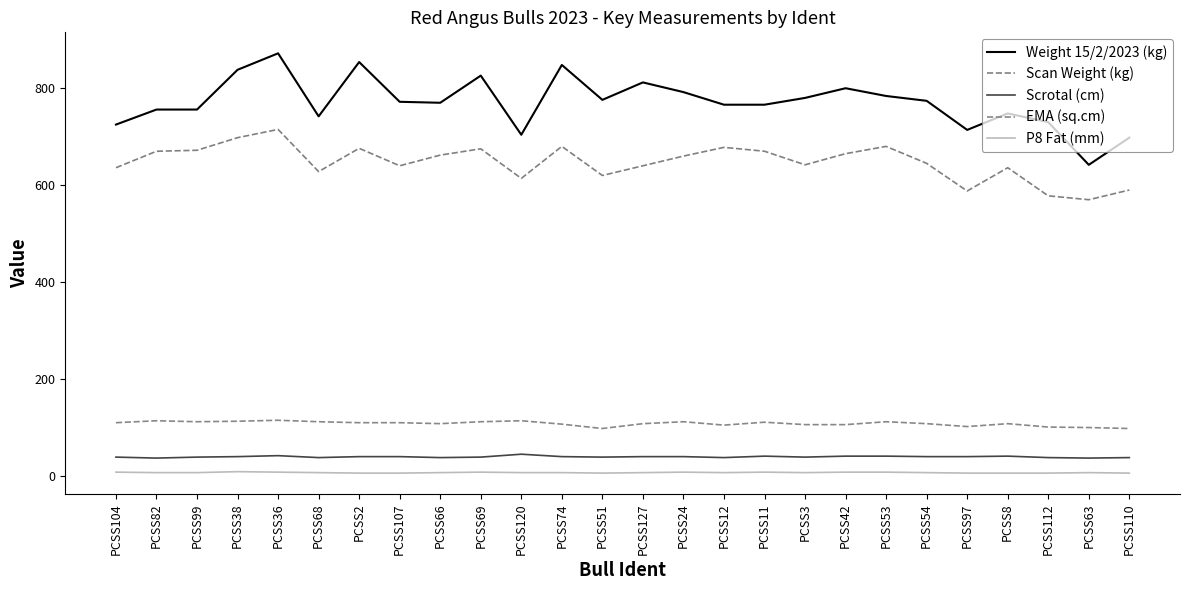

How many data points does each series have?

26